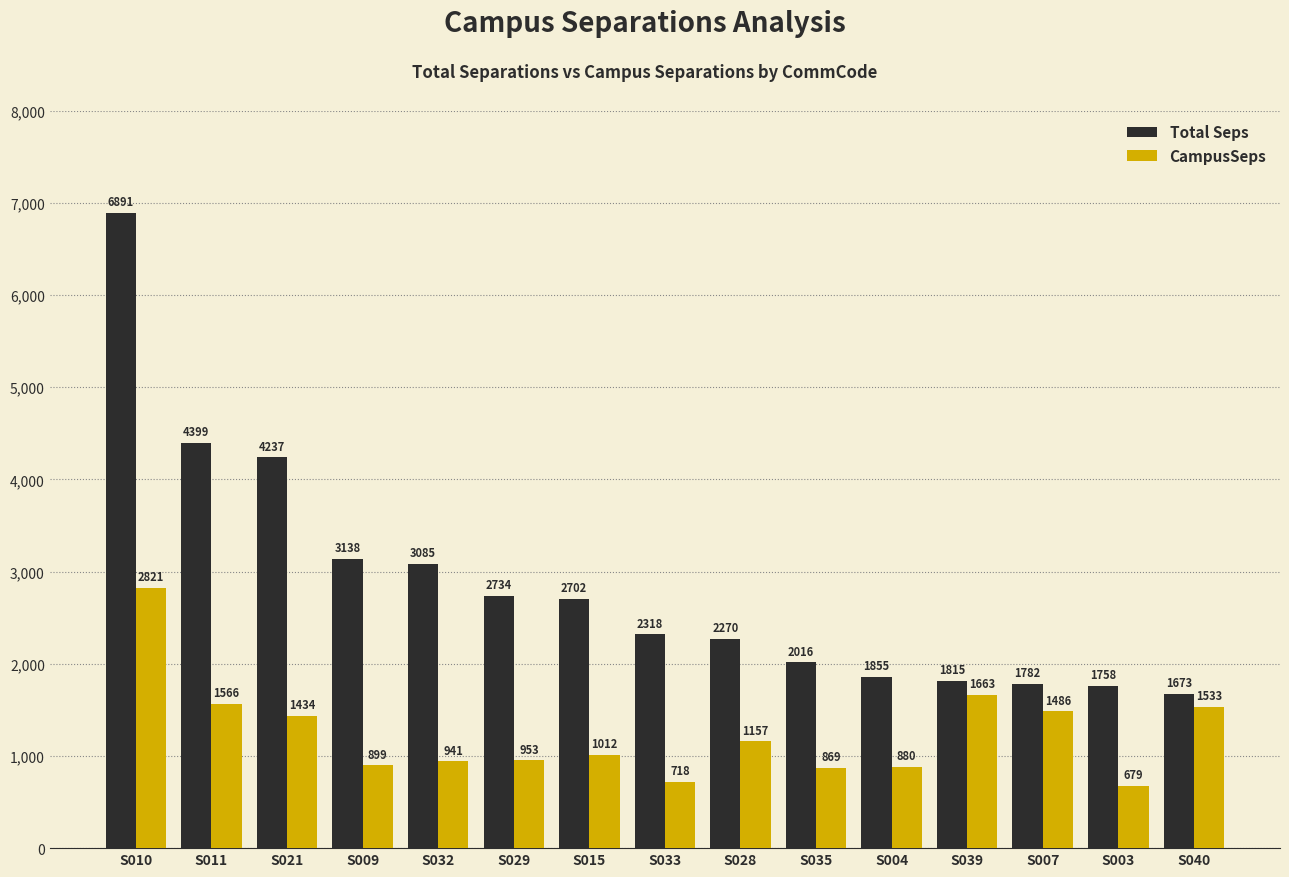

What is the label of the 13th bar from the left?

S007